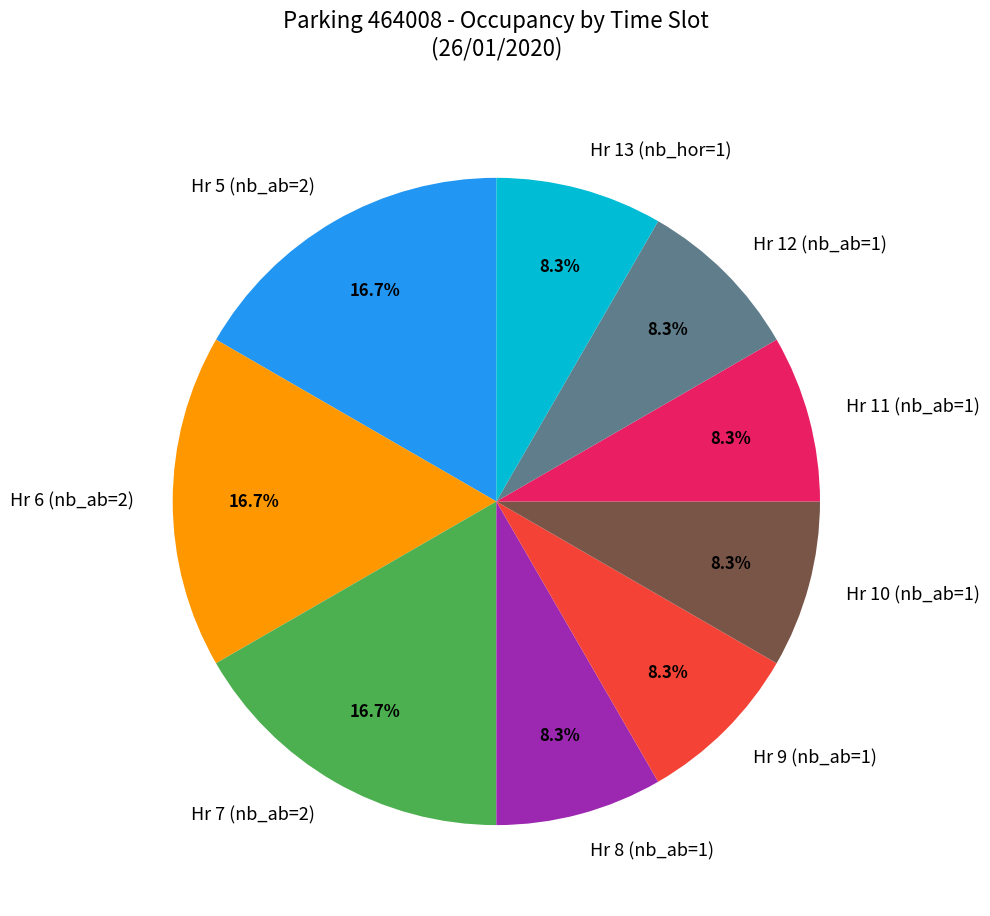

To the nearest percent, what is the difference between the largest and smallest slice percentages?

8%